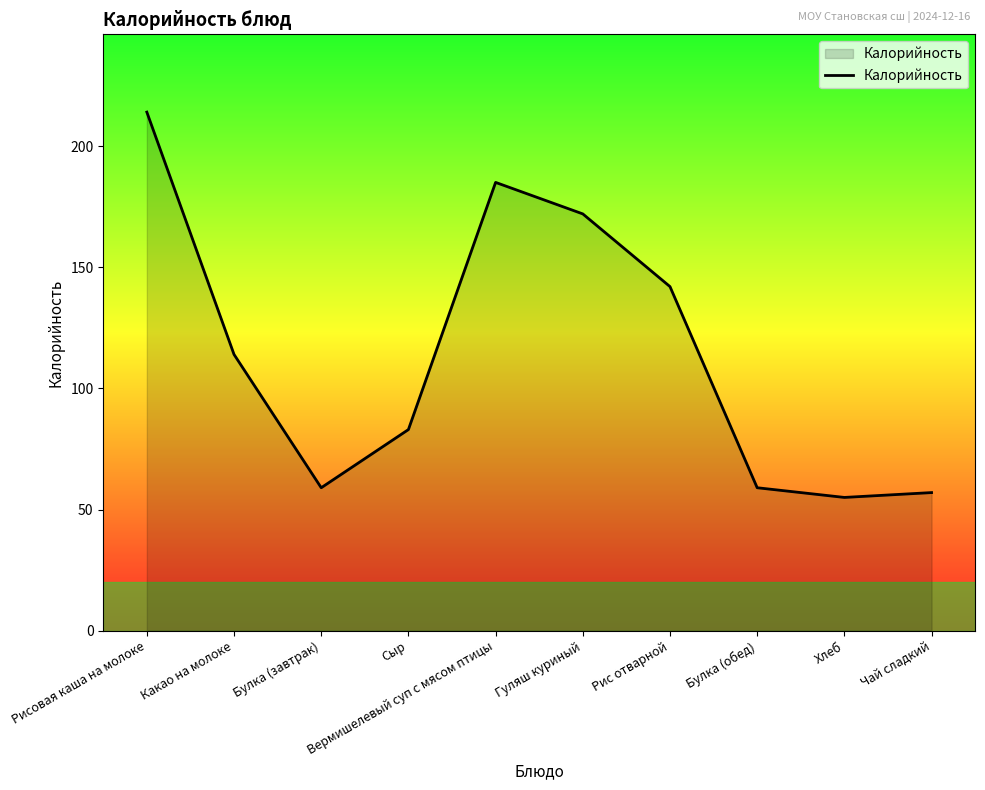

How many interior local peaks (higher than both neighbors) does the data have?

1